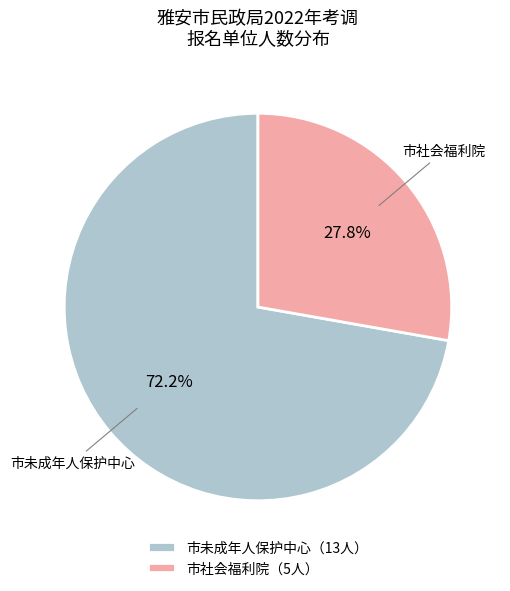

Is the sum of 市未成年人保护中心（13人） and 市社会福利院（5人） greater than half?

Yes